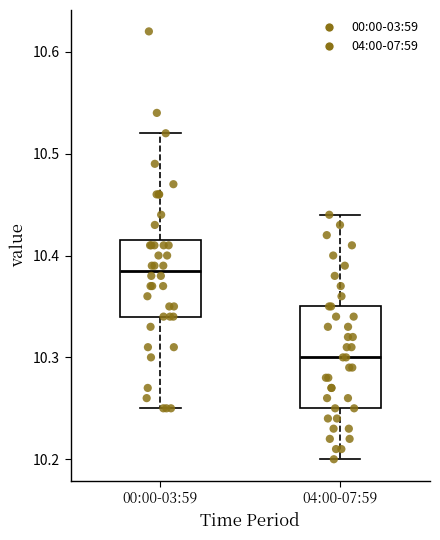

Reading left to right, transcribe this box plot: for each box, give where its median line is, the range the box spans, and where its two whiskers end, as read against the y-axis. The values are not printed on the chart, so give them approximately, as read against the axis.

00:00-03:59: median 10.39, box 10.34 to 10.42, whiskers 10.25 to 10.52
04:00-07:59: median 10.30, box 10.25 to 10.35, whiskers 10.20 to 10.44